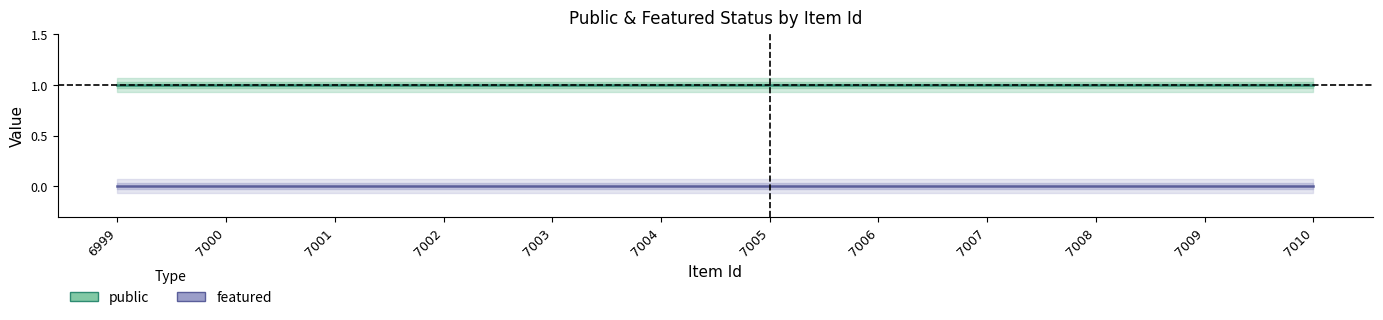

Rank the series by their average value, from highest to lowest.

public, featured